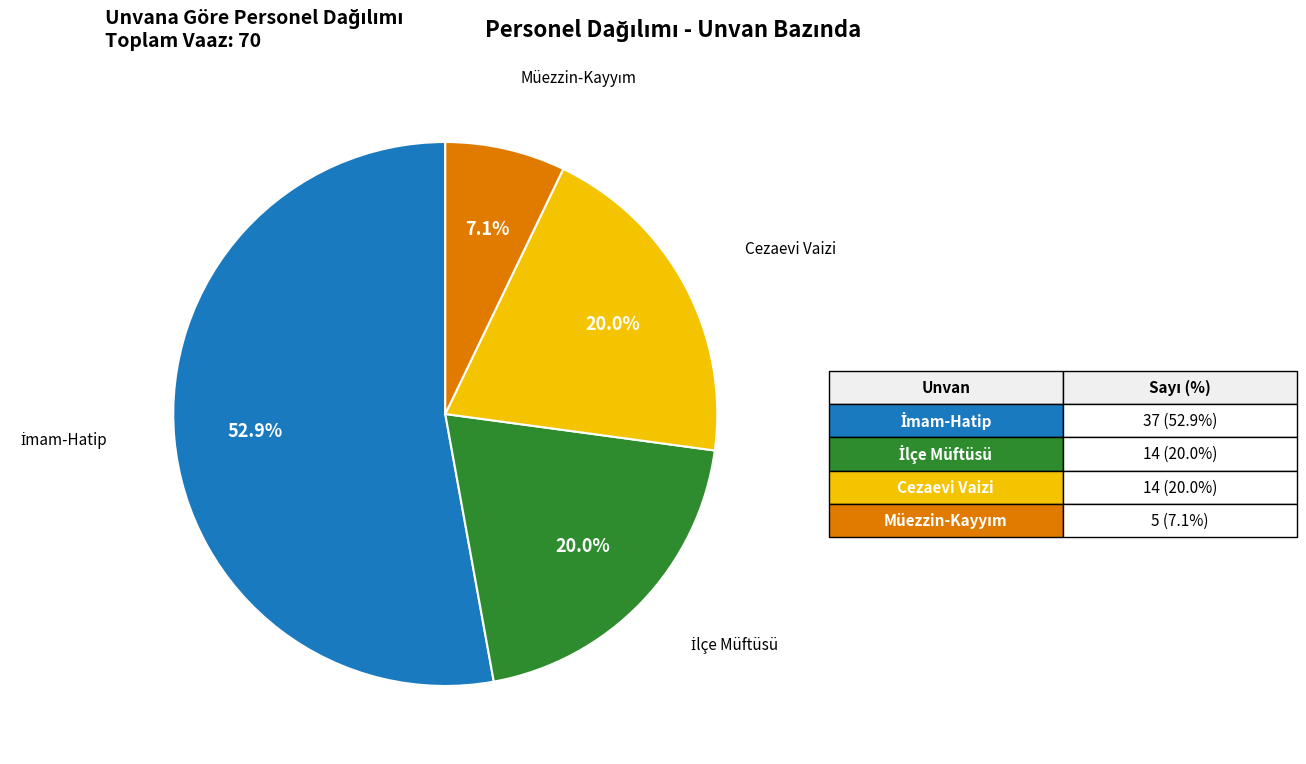

What percentage is NOT represented by Cezaevi Vaizi?

80.0%